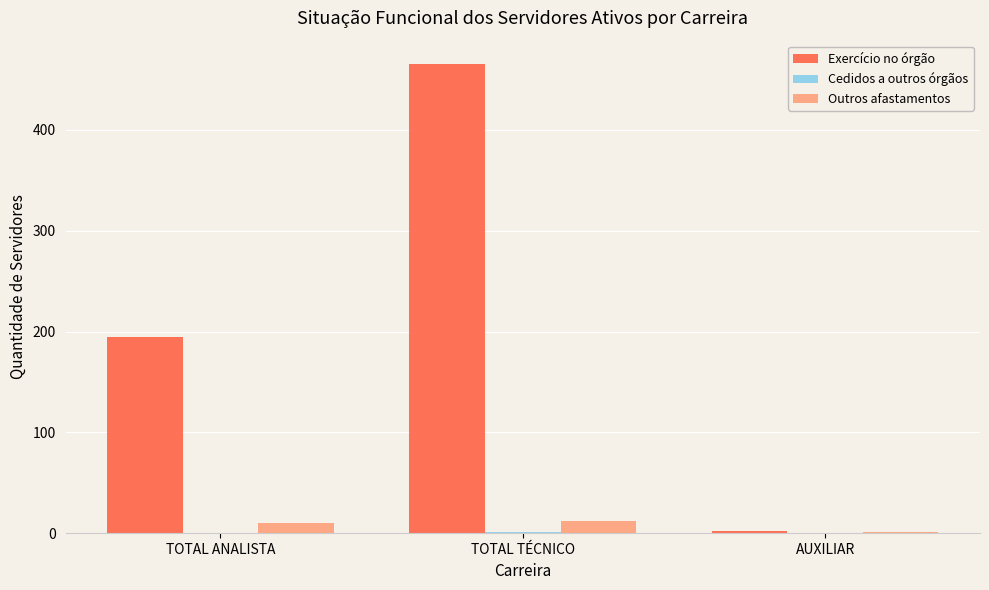

The value of Exercício no órgão at TOTAL ANALISTA is 299. True or false?

False